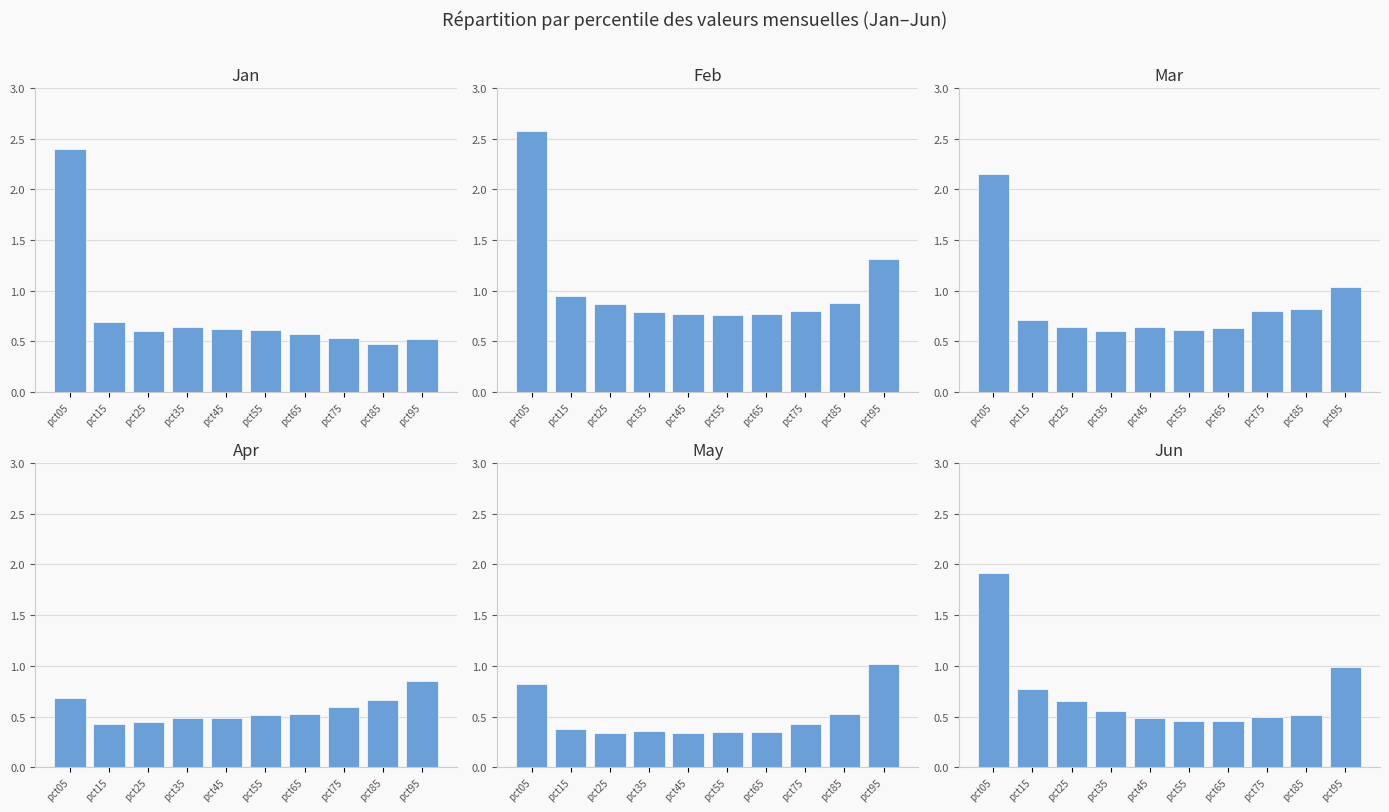

How many groups of bars are there?

10